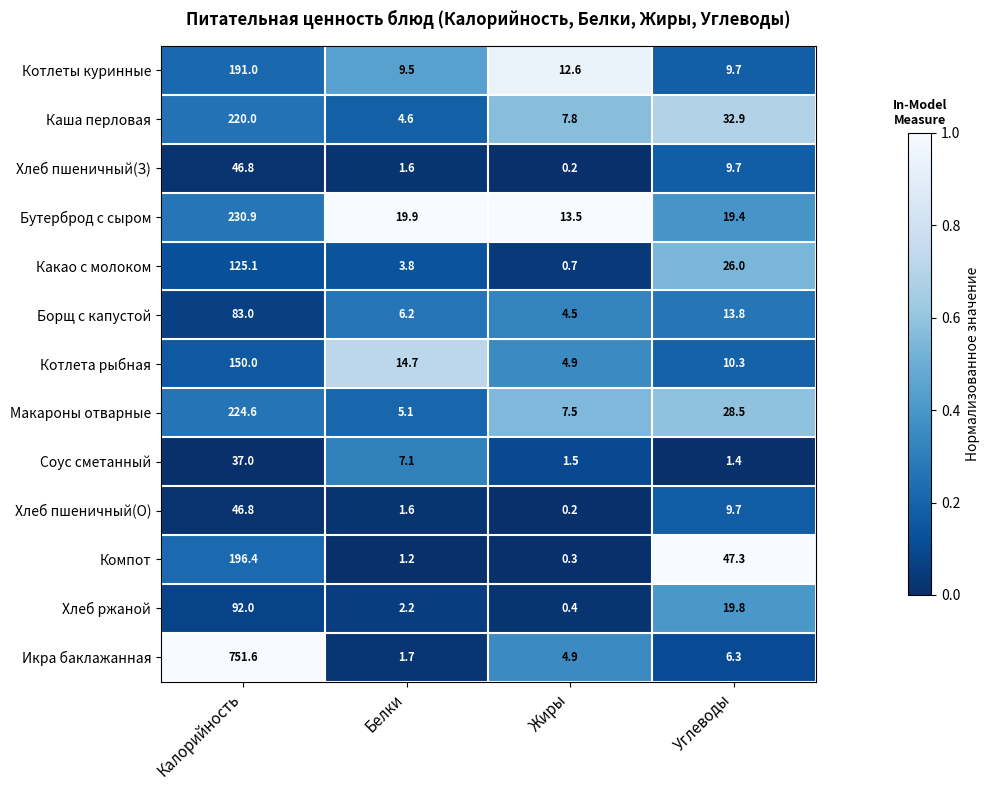

What is the difference between the highest and lowest values at Углеводы?

45.9